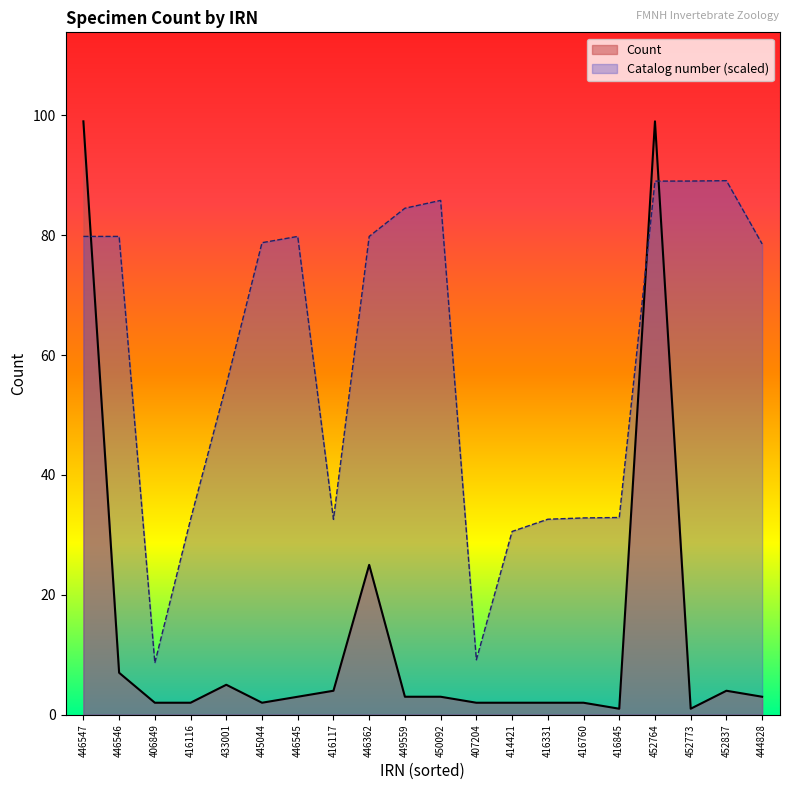

At which category does Catalog number reach its first local peak?

446545